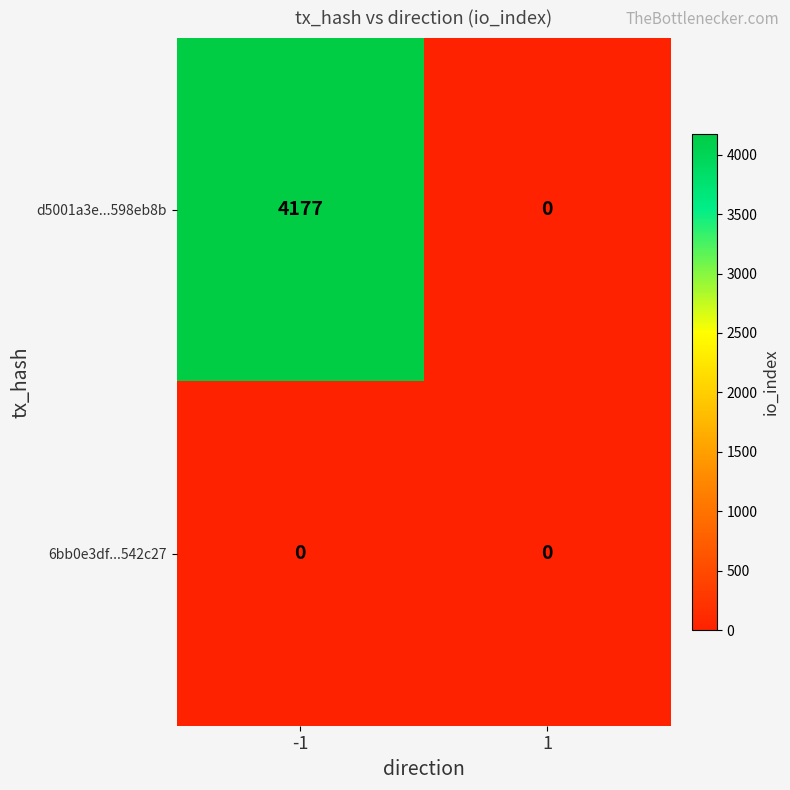

The value of d5001a3e...598eb8b at 1 is 0. True or false?

True